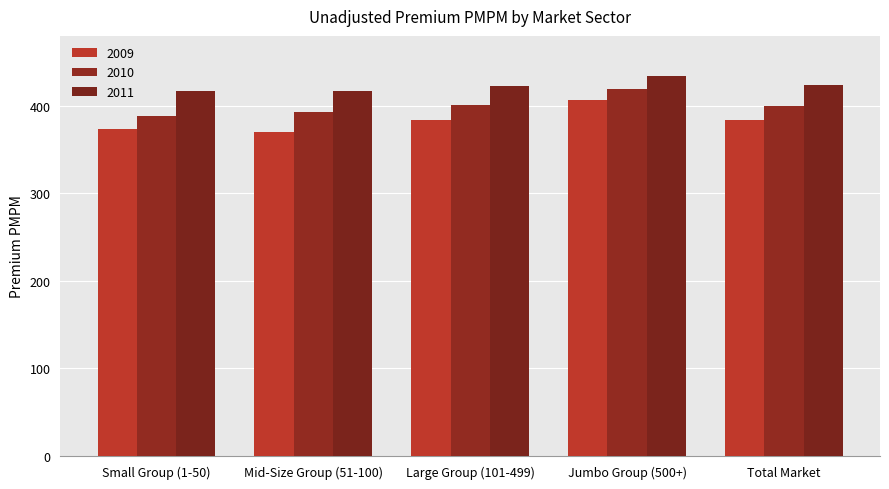

Reading right to left, list all the values displayed in this chart.

2009: 384.0	407.1	384.3	370.4	374.0
2010: 400.3	419.6	401.0	392.6	388.8
2011: 423.8	433.7	422.9	417.6	417.4